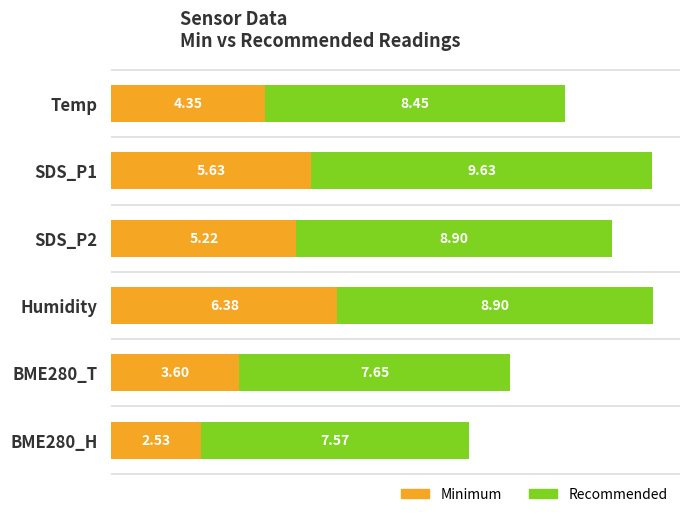

List the labels in order of Minimum value, largest first.

Humidity, SDS_P1, SDS_P2, Temp, BME280_T, BME280_H